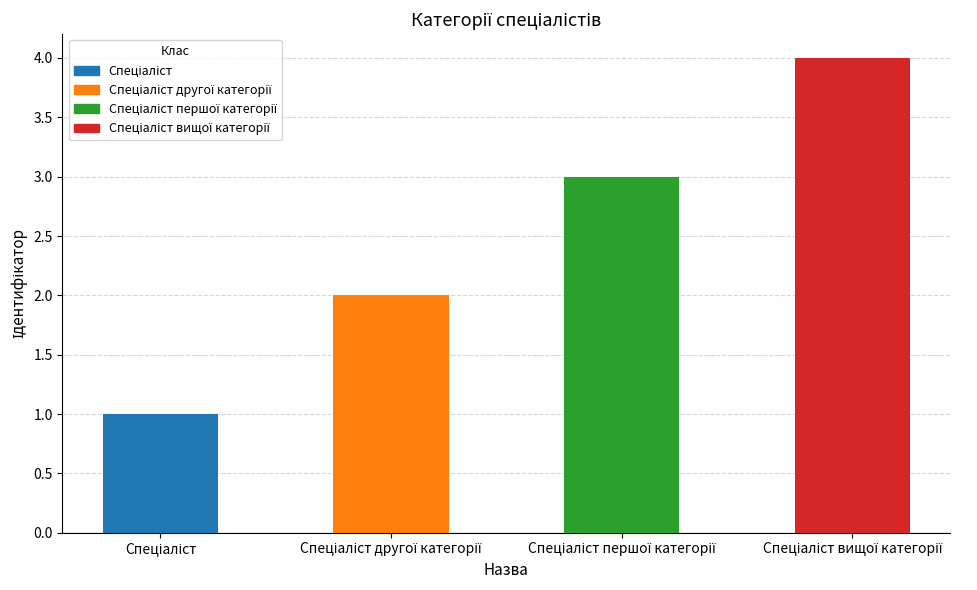

What is the sum of all values?

10